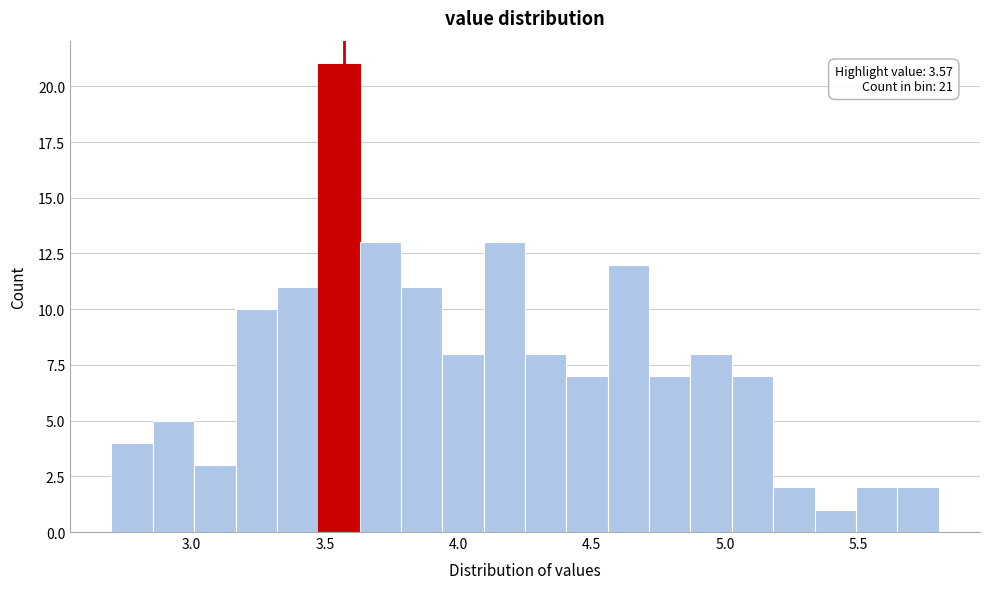

Around what value on the x-axis is the tallest bar? Give the approximate position of its centre, as read against the axis.

3.55